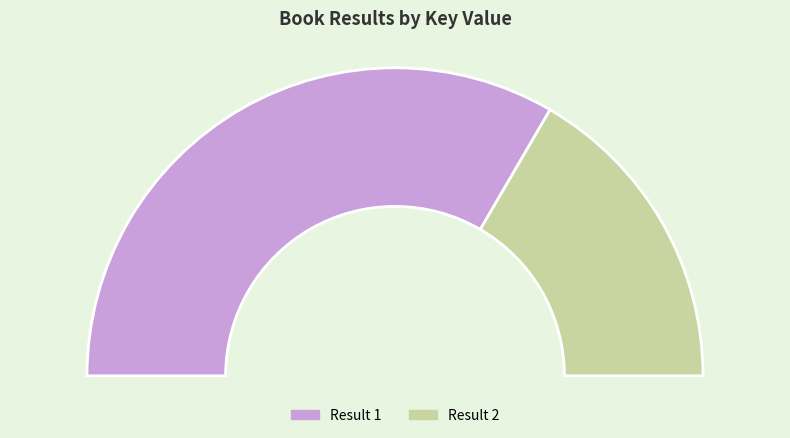

Approximately how many times larger is the value at 1 (Hardcover) compared to 1?

1.0